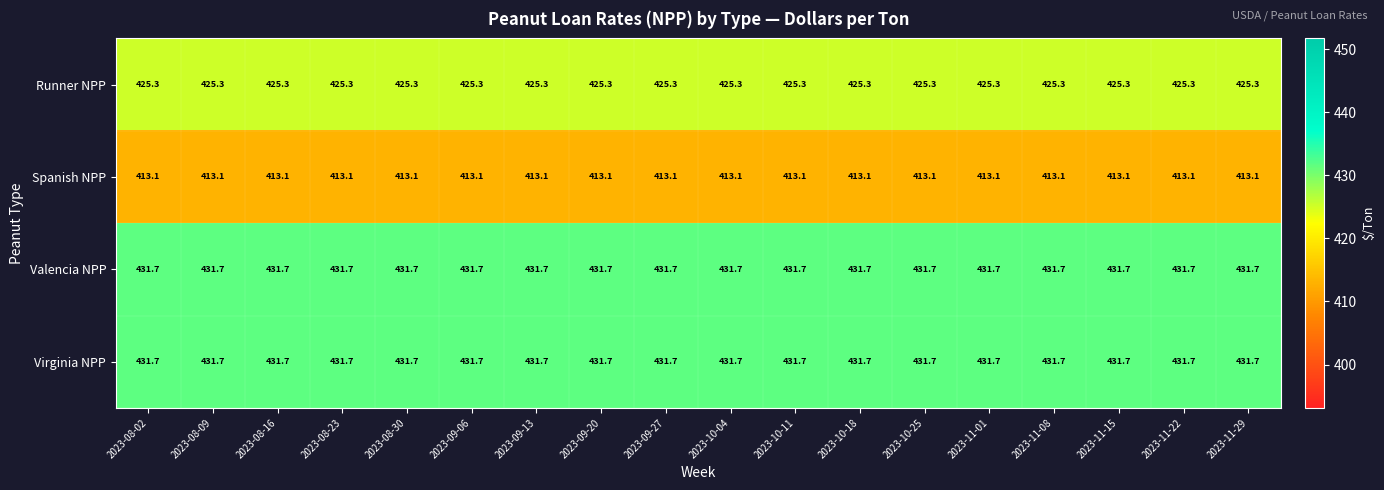

What is the sum of all Virginia NPP values?

7770.6